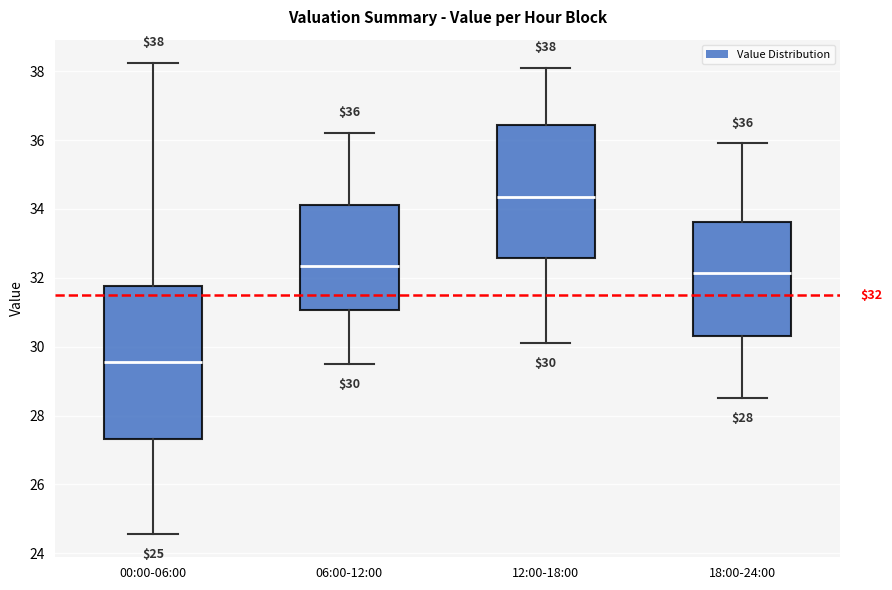

Which box is the tallest, from its lower edge to its upper edge?

00:00-06:00